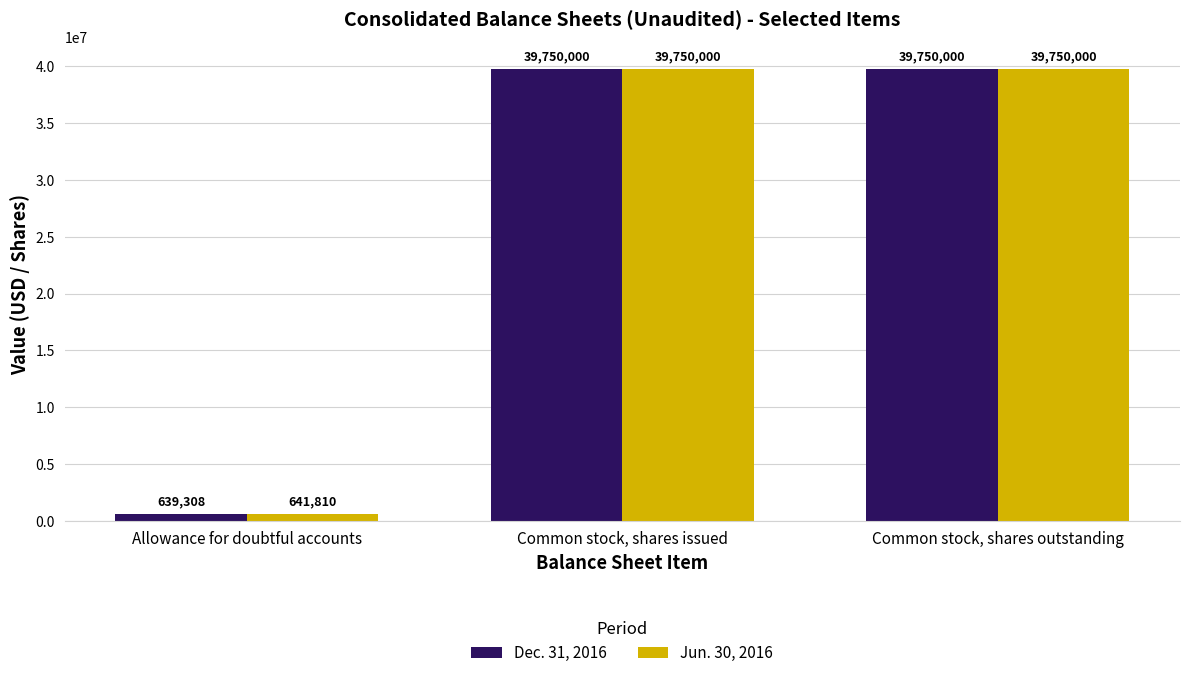

How many data points in Jun. 30, 2016 are less than 39750000?

1